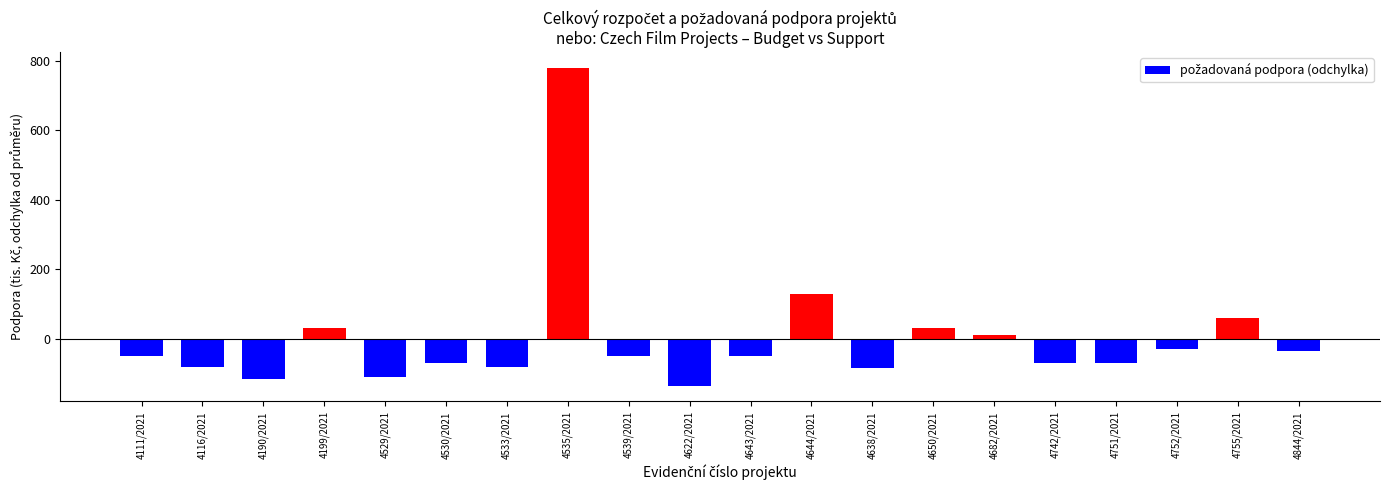

How many series are shown in this chart?

1